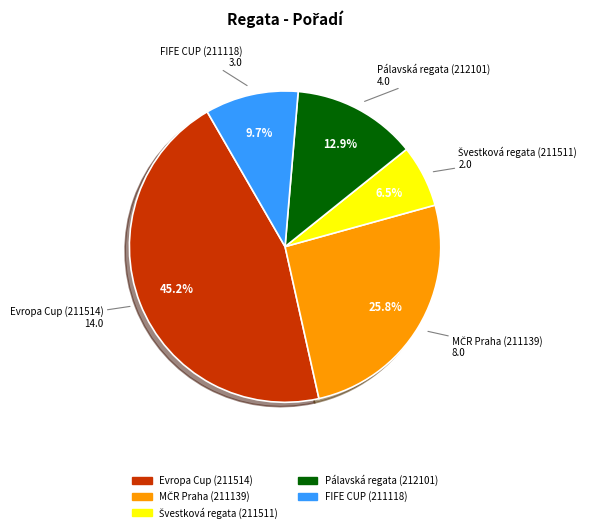

Does any single category account for the majority?

No